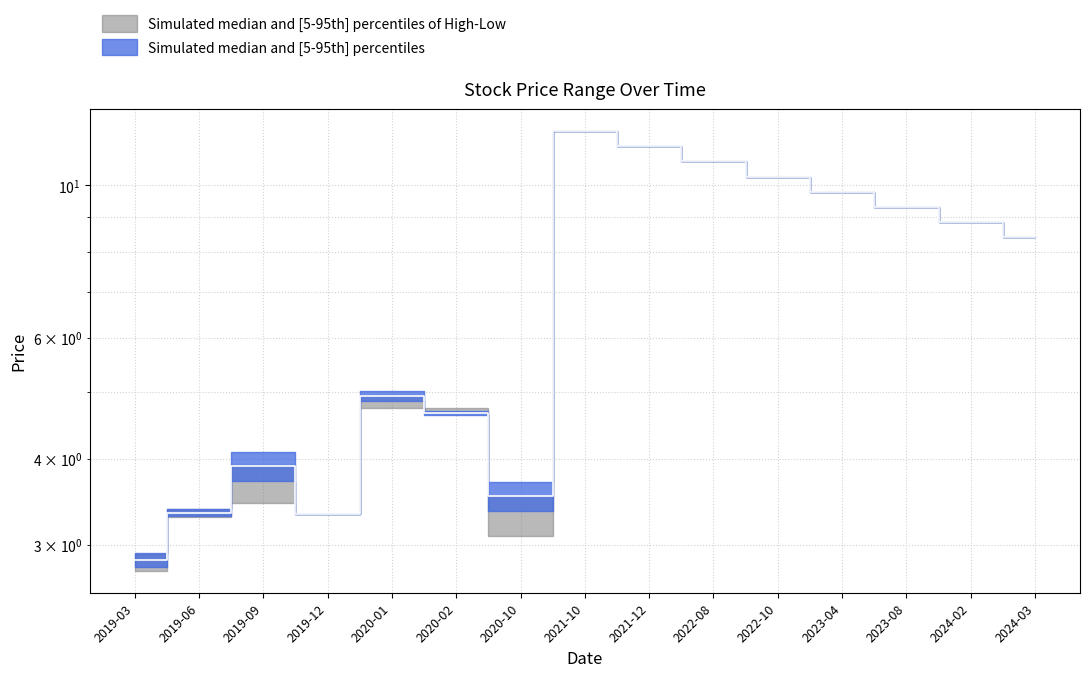

Is it true that the value at 2023-08 is 14.6?

False